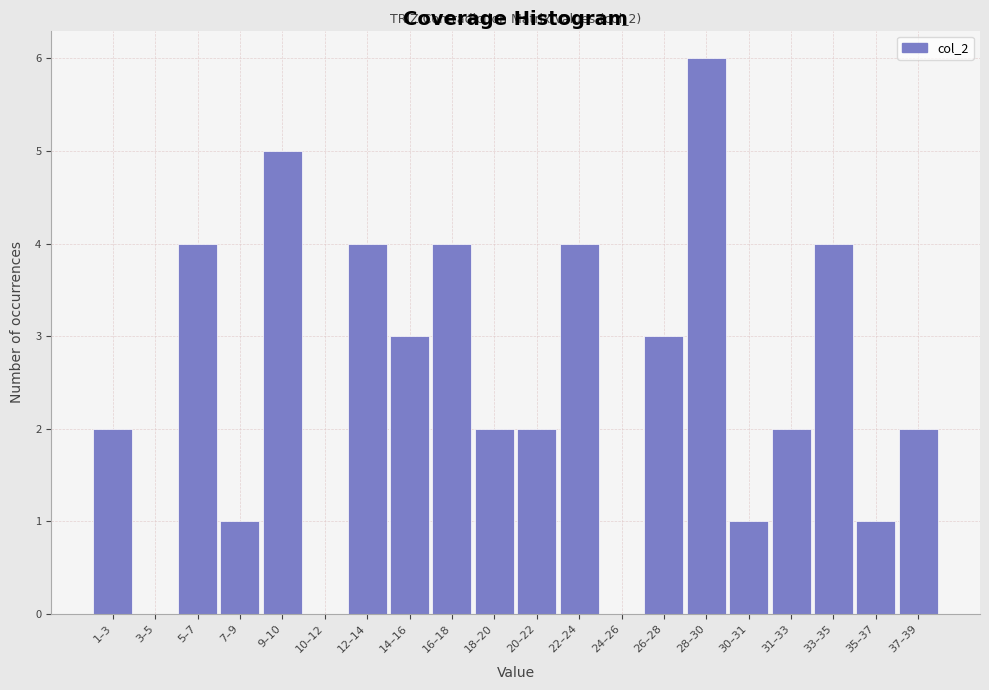

Reading left to right, what are all the values shown in this chart?

1–3=2	3–5=0	5–7=4	7–9=1	9–10=5	10–12=0	12–14=4	14–16=3	16–18=4	18–20=2	20–22=2	22–24=4	24–26=0	26–28=3	28–30=6	30–31=1	31–33=2	33–35=4	35–37=1	37–39=2